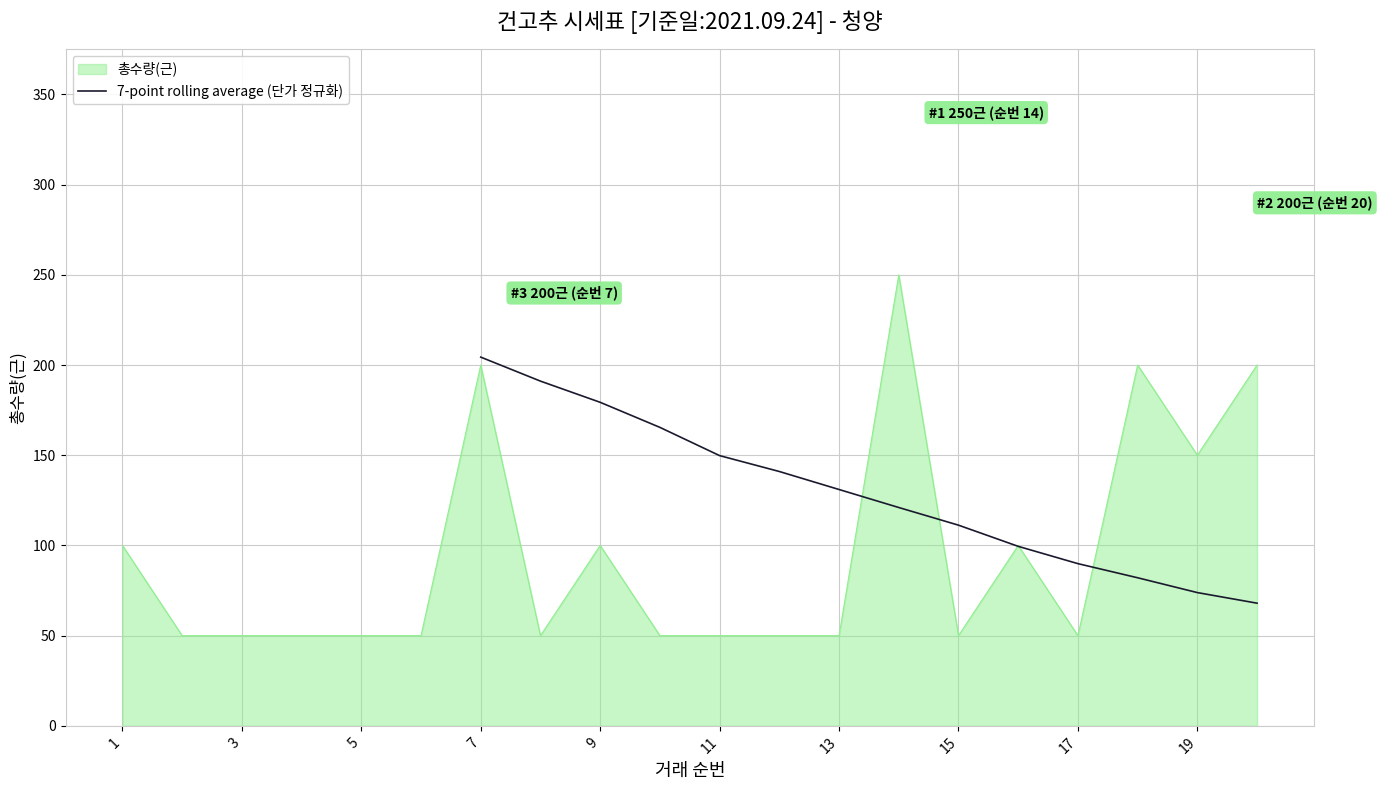

True or false: 7-point rolling average (단가 정규화) has a value of 215.5 at 13.

False